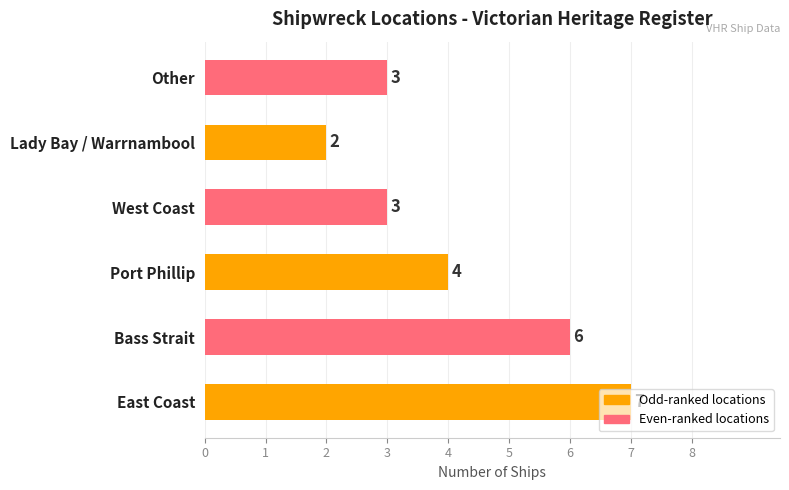

Is it true that the value at Other is 1?

False